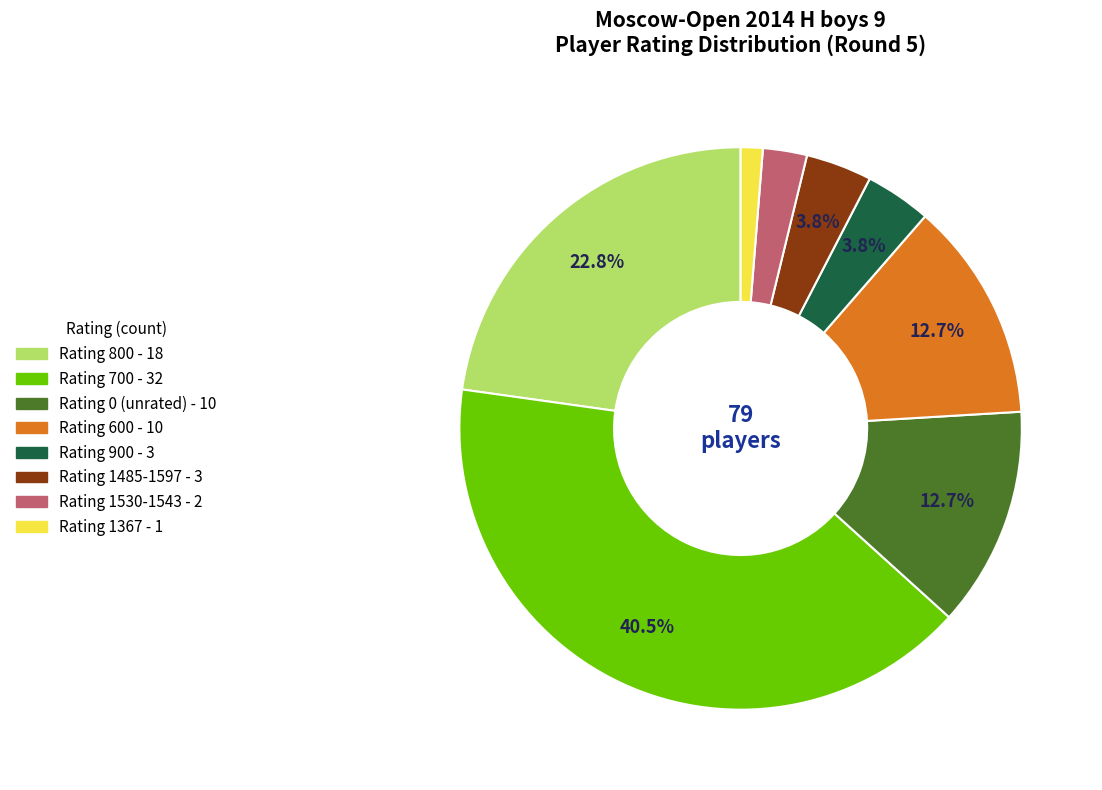

Between Rating 700 - 32 and Rating 800 - 18, which is larger?

Rating 700 - 32